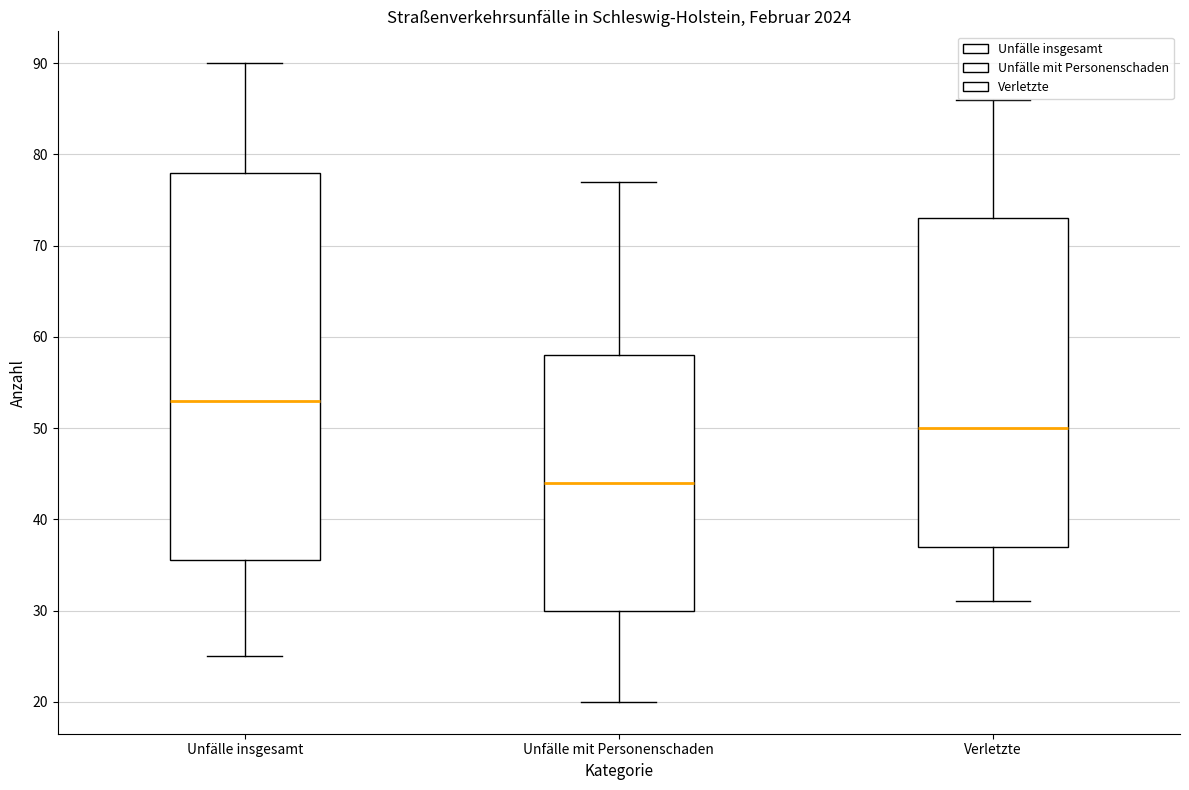

Which box's median line is the highest?

Unfälle insgesamt